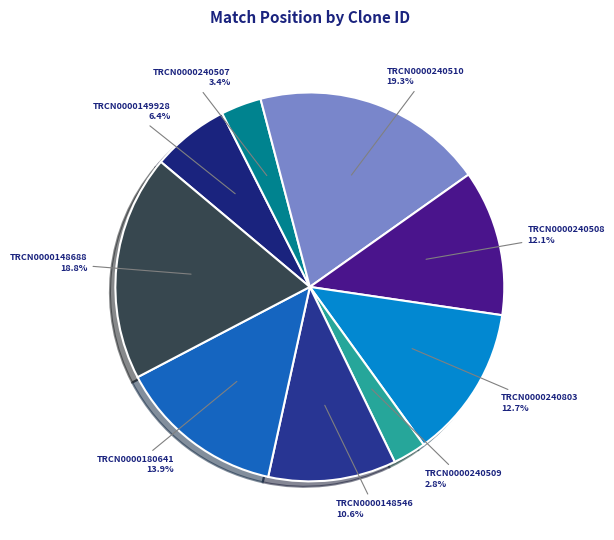

Count the number of slices in the pie.

9